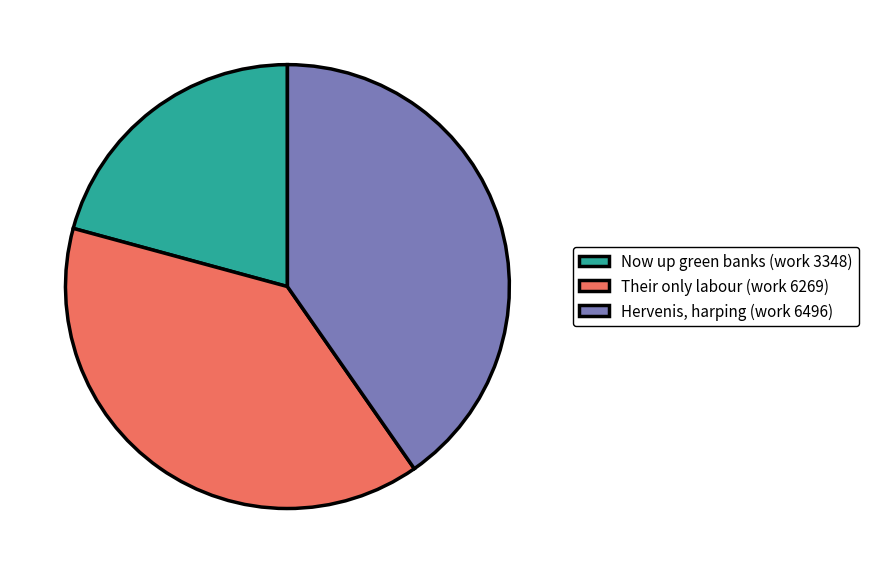

Between Hervenis, harping (work 6496) and Now up green banks (work 3348), which is larger?

Hervenis, harping (work 6496)